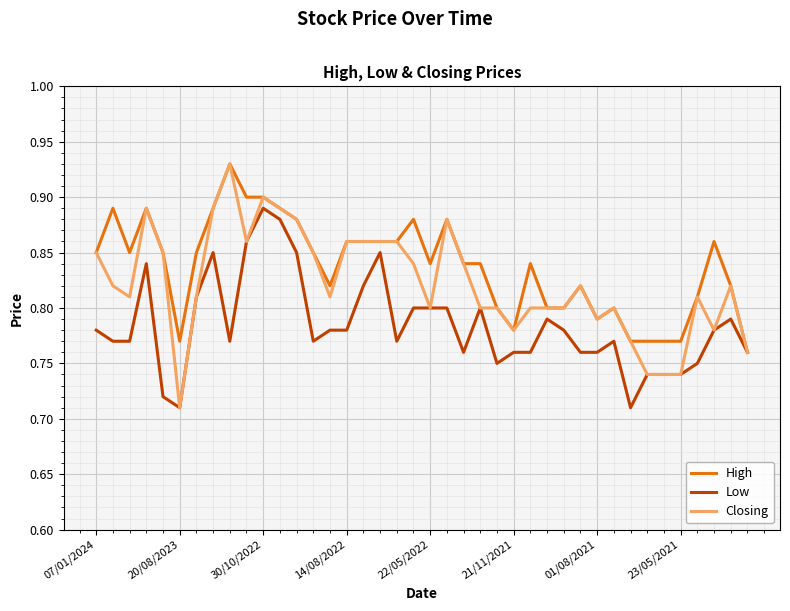

List the series in order of their overall mean, highest first.

High, Closing, Low